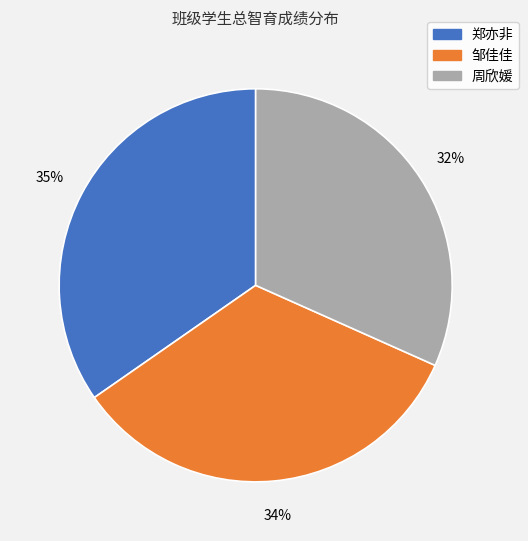

What percentage is the 周欣媛 slice, to the nearest percent?

32%